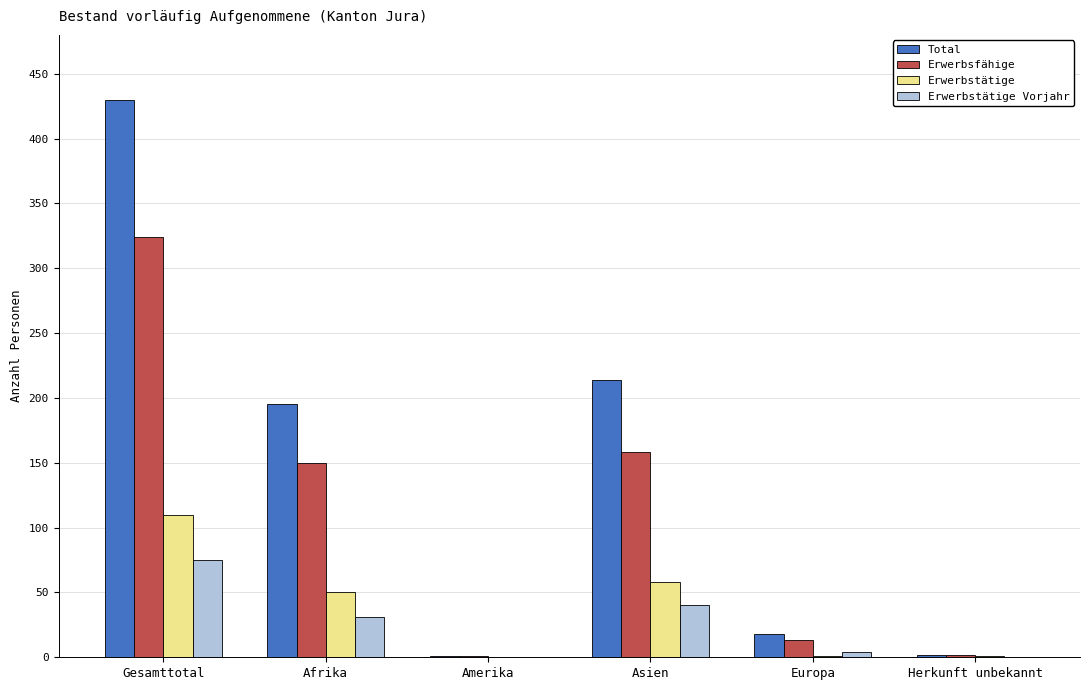

What is the maximum value for Erwerbstätige Vorjahr?

75